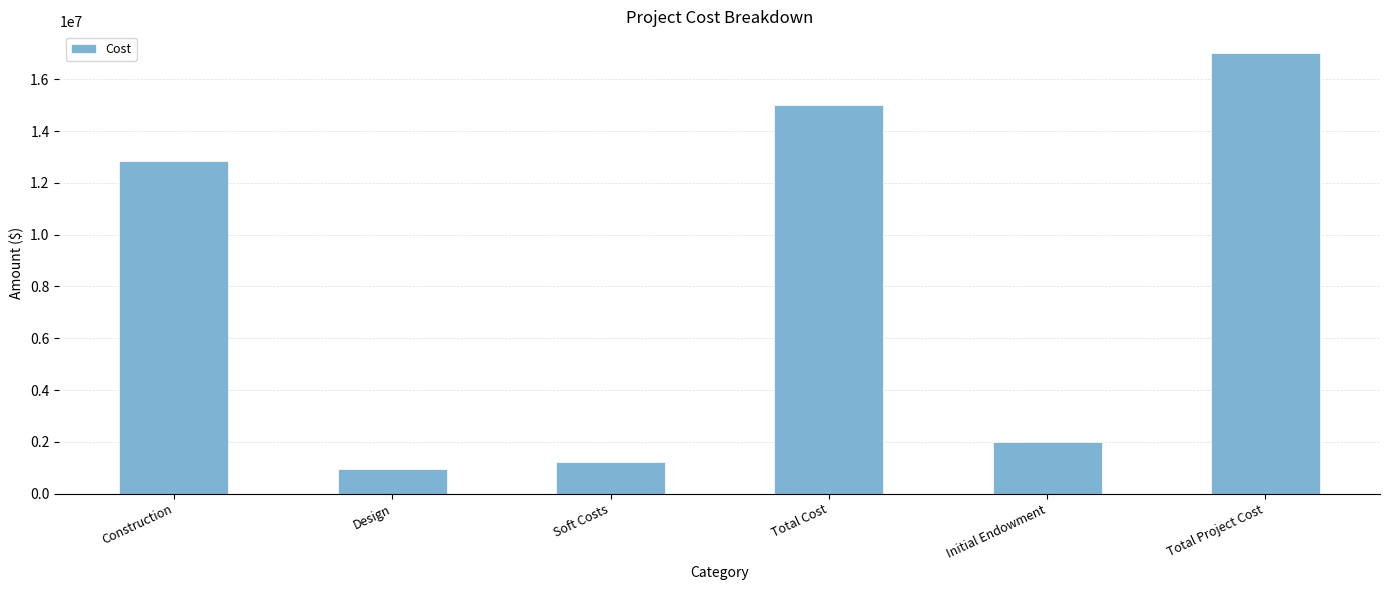

Where is the data nearest to the value 8968892?

Construction